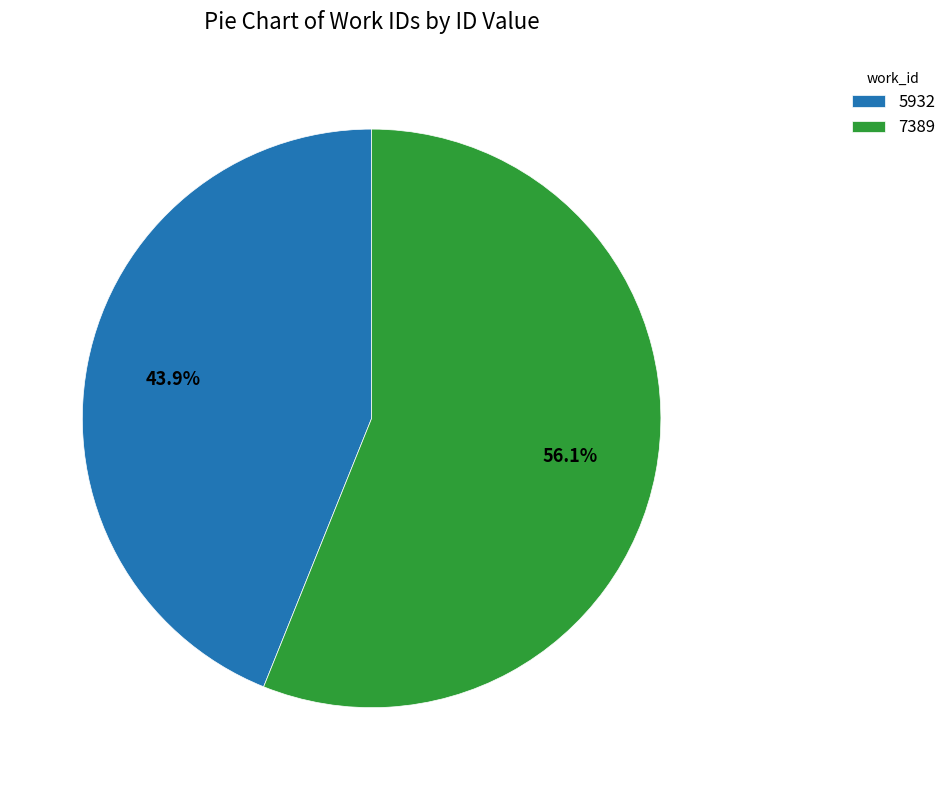

What portion of the pie excludes 7389?

43.9%